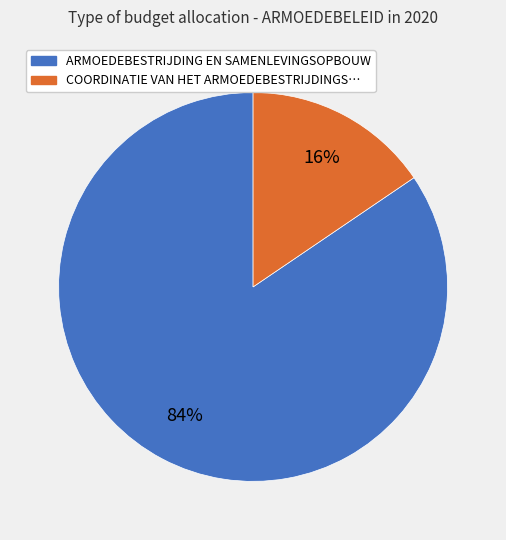

To the nearest percent, what is the average slice percentage?

50%